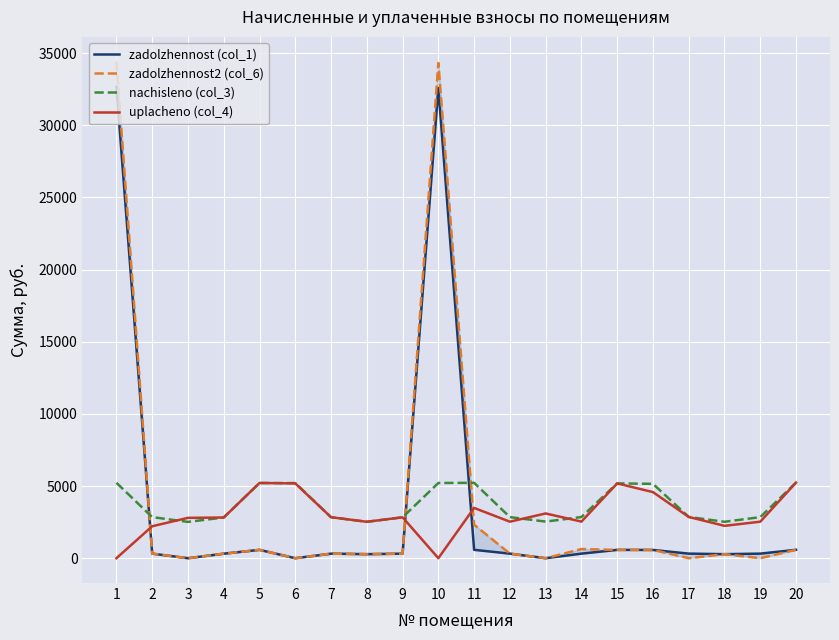

How many intersections are there between uplacheno (col_4) and zadolzhennost (col_1)?

3